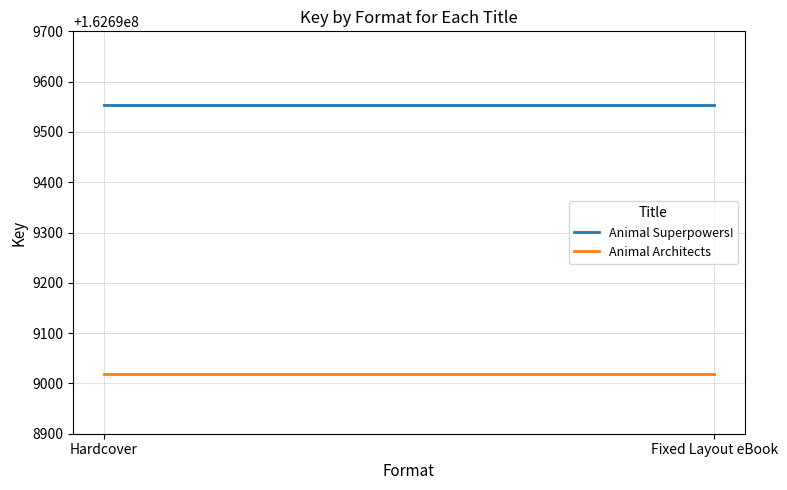

What is the maximum value shown in the chart?

162699553